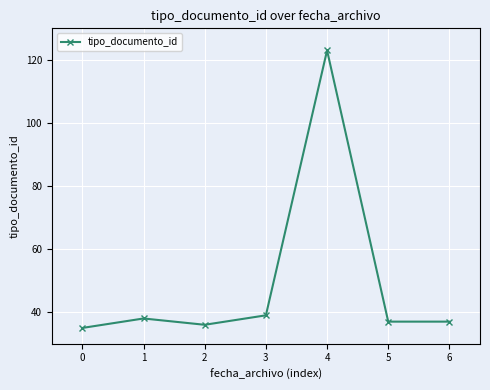

The value at 3 is 26. True or false?

False